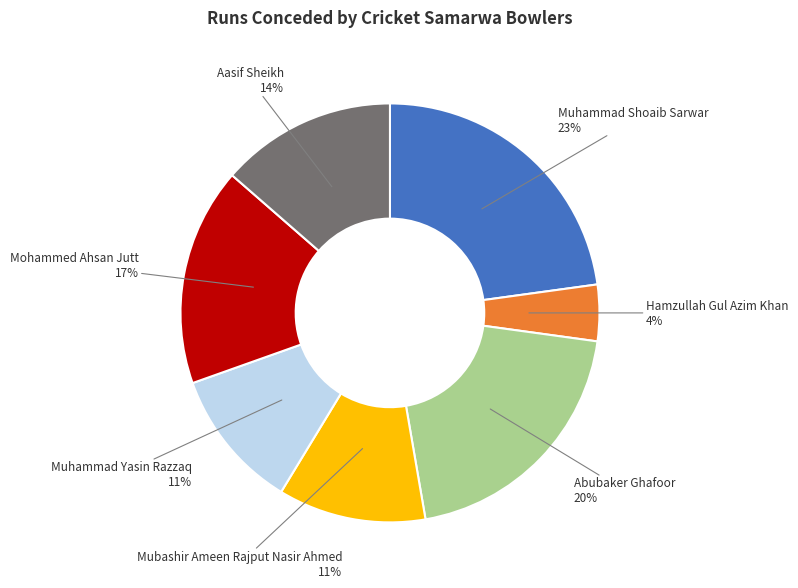

To the nearest percent, what is the average slice percentage?

14%